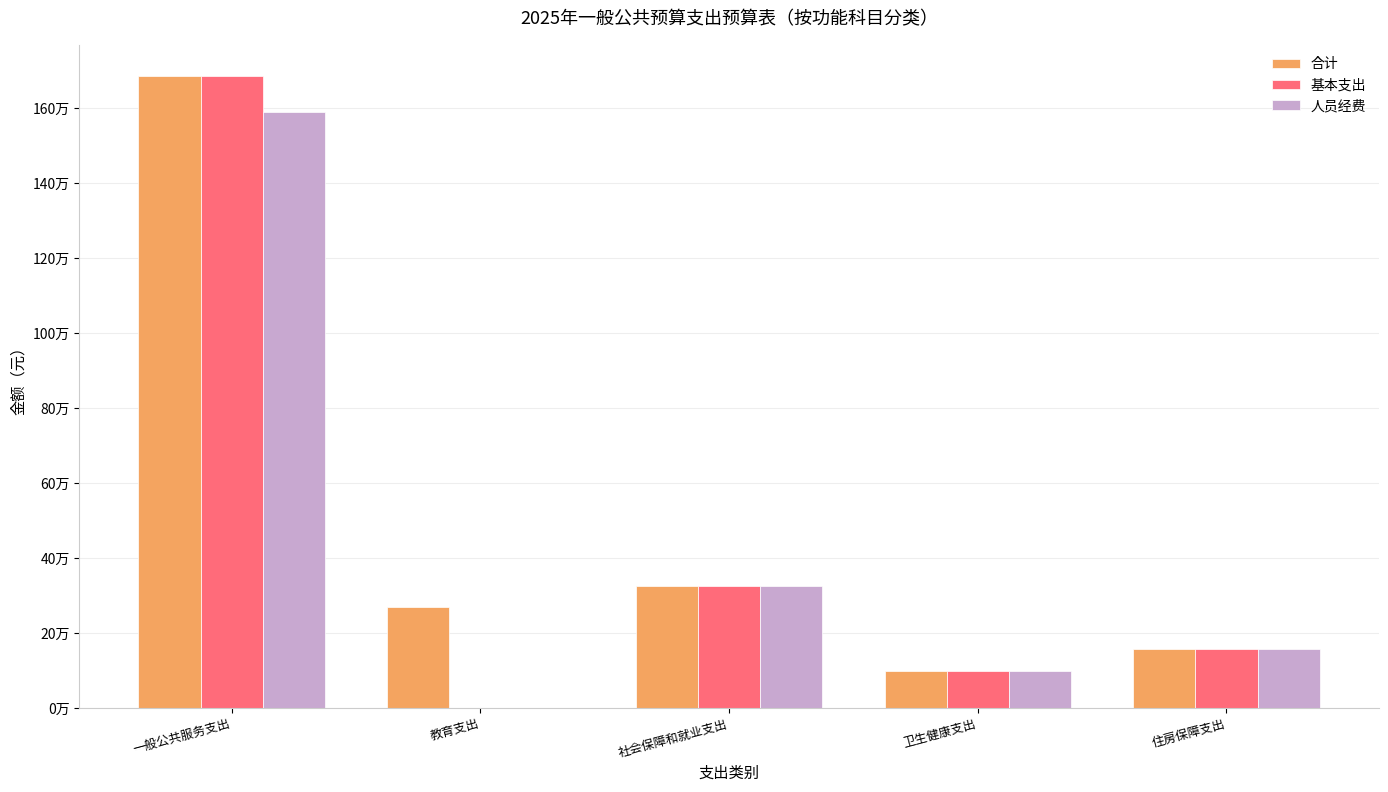

Which series has the widest spread of values?

基本支出